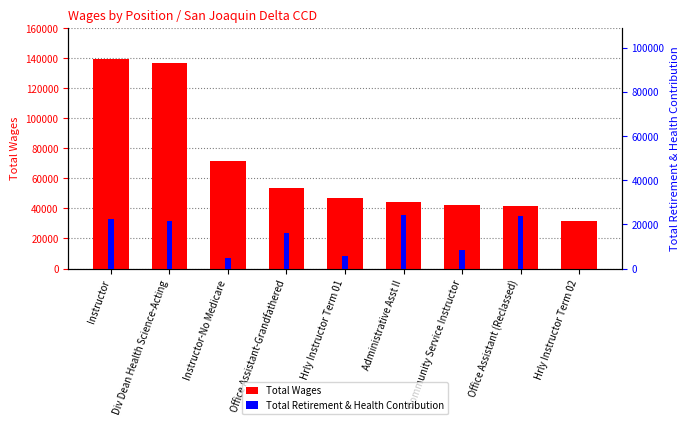

How many groups of bars are there?

9